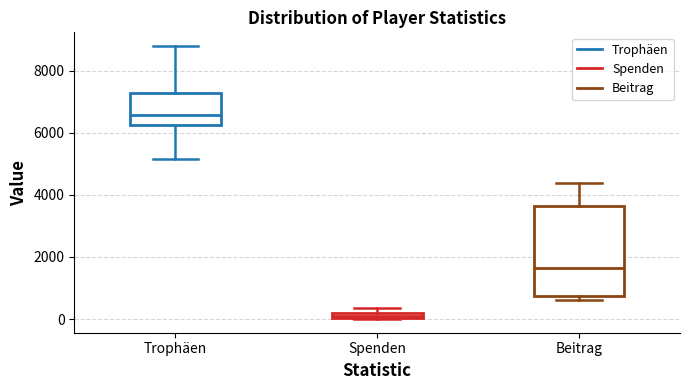

Comparing the boxes themselves (not the whiskers), which one is the tallest?

Beitrag